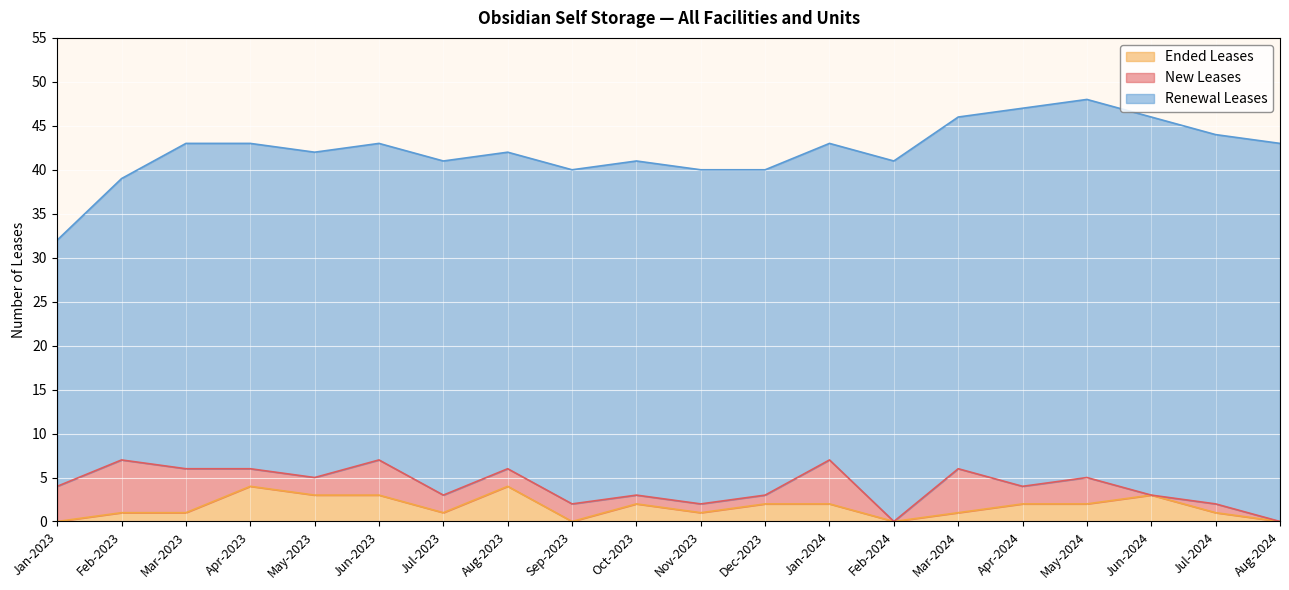

How many positive values does the New Leases series have?

17